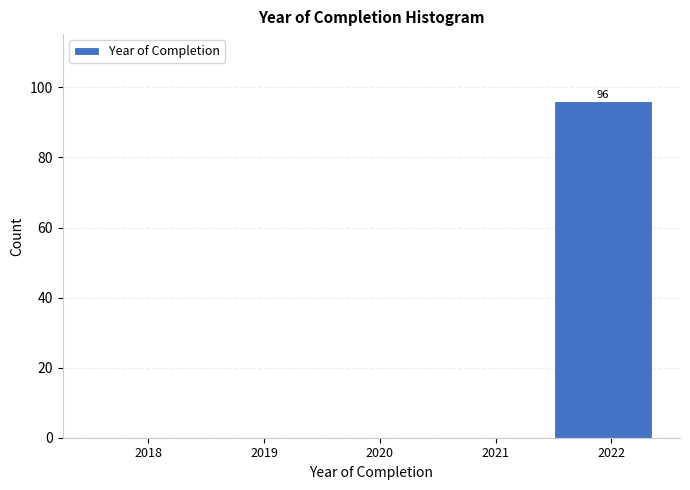

Reading left to right, list all the values displayed in this chart.

2018=0	2019=0	2020=0	2021=0	2022=96